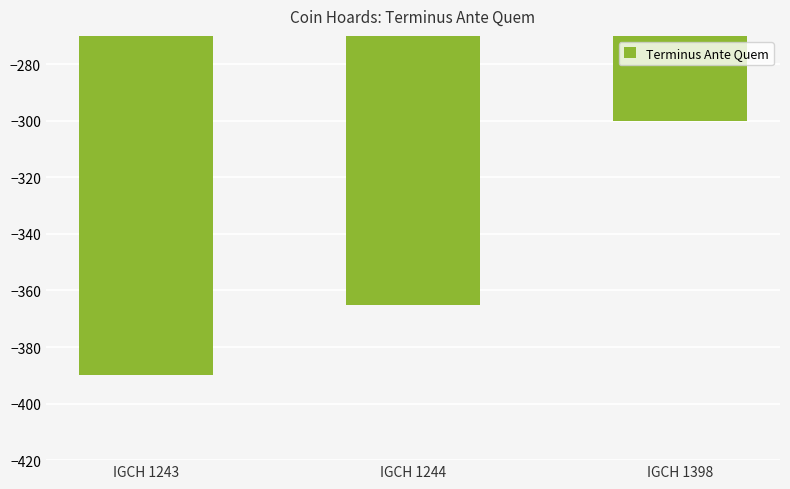

What is the value of the 3rd bar from the left?

-300